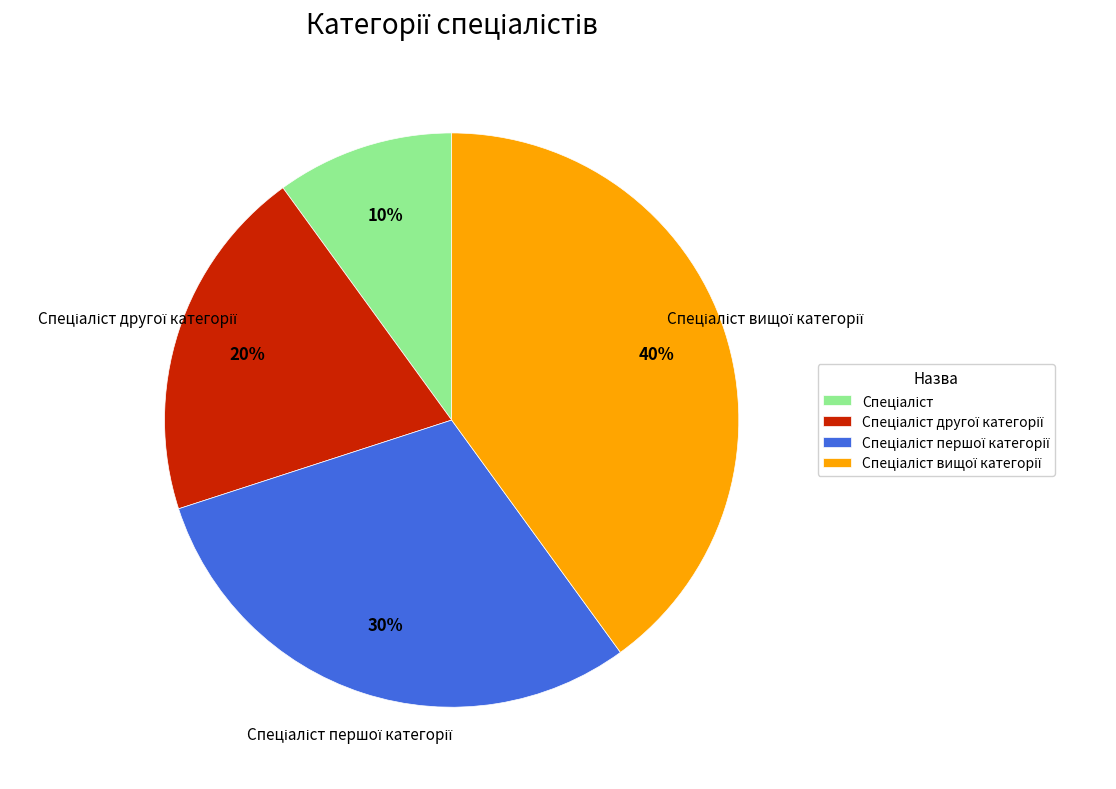

Is there any slice that represents more than half of the pie?

No